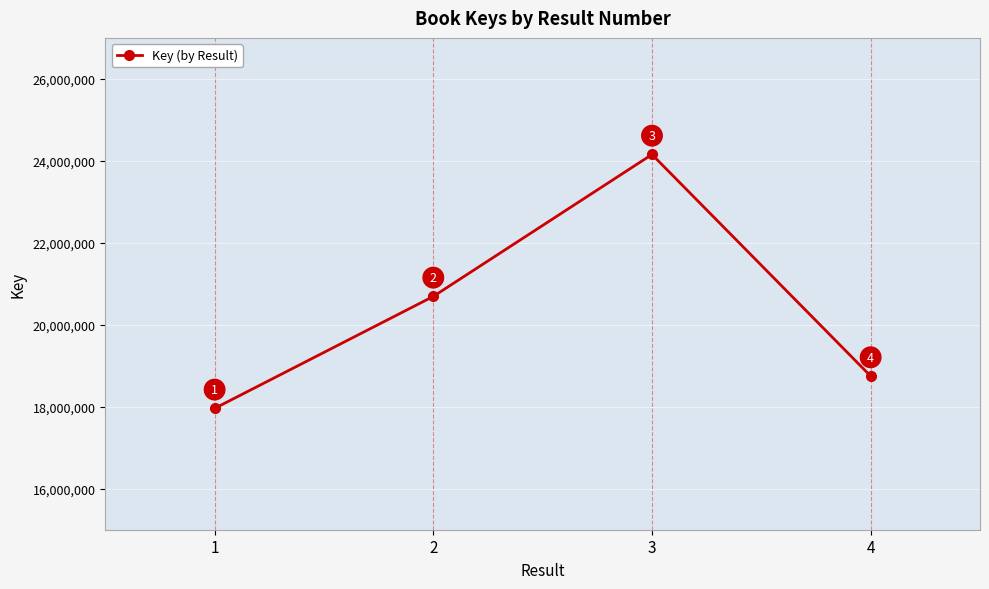

How many values are below 20692349?

2